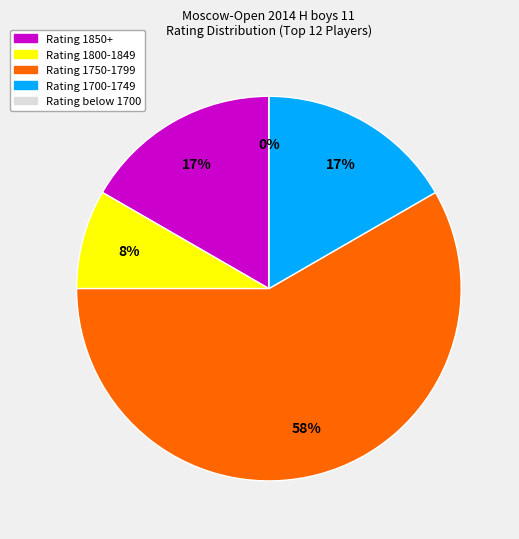

Does Murtazin Ruslan represent more than half of the total?

No